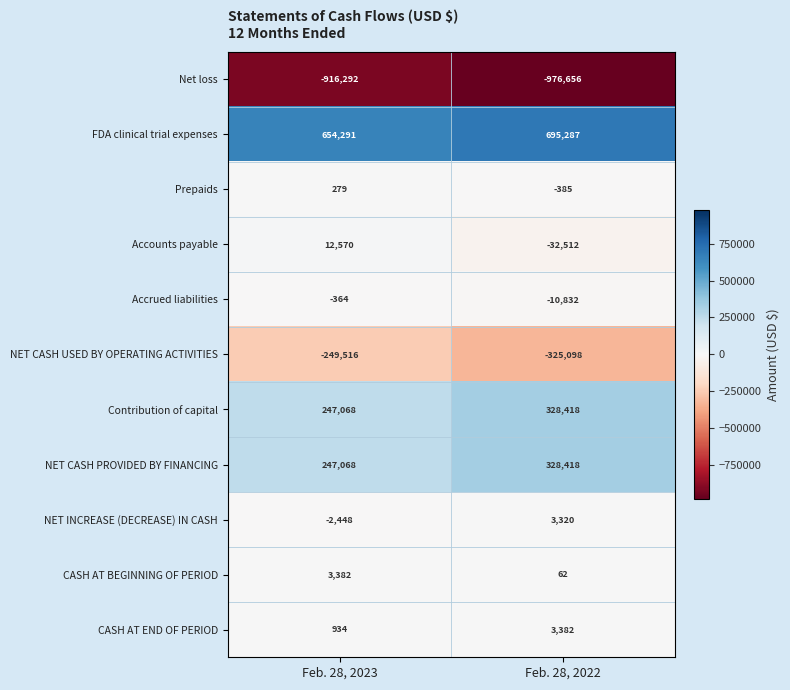

What is the difference between the Accounts payable values at Feb. 28, 2023 and Feb. 28, 2022?

45082